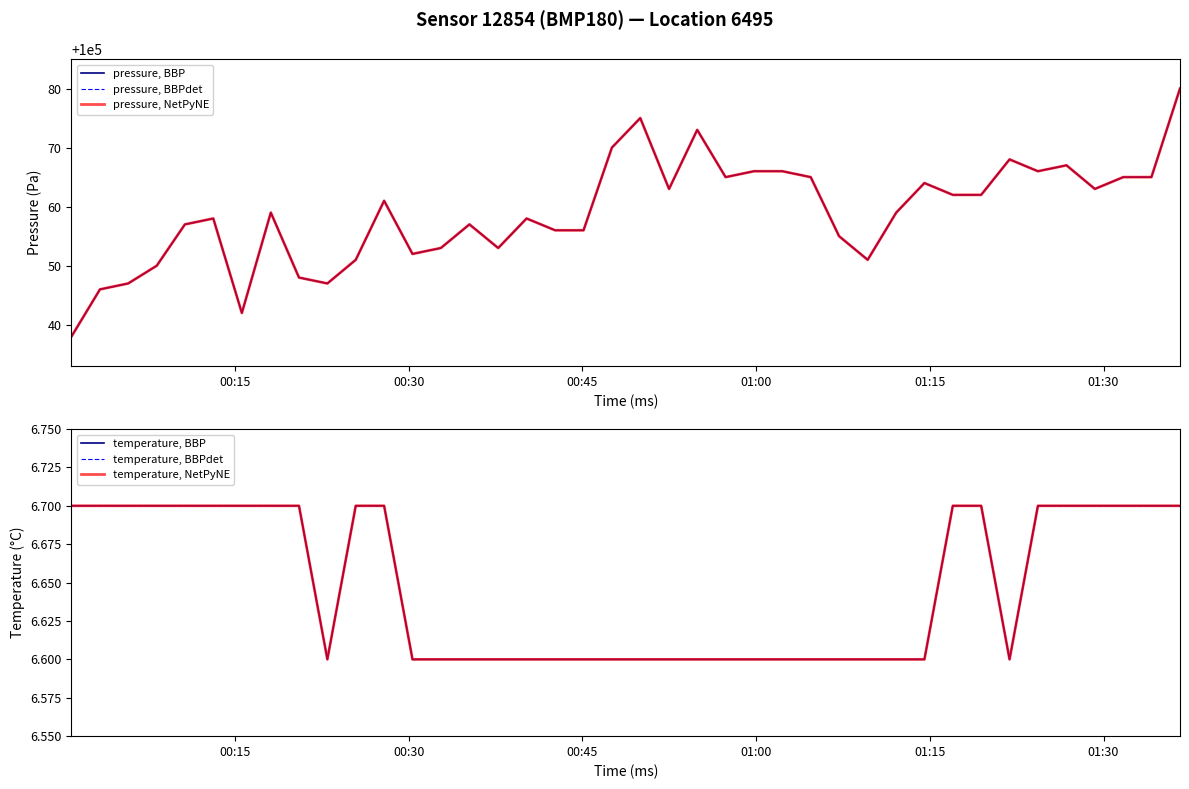

What is the maximum value shown in the chart?

100080.0